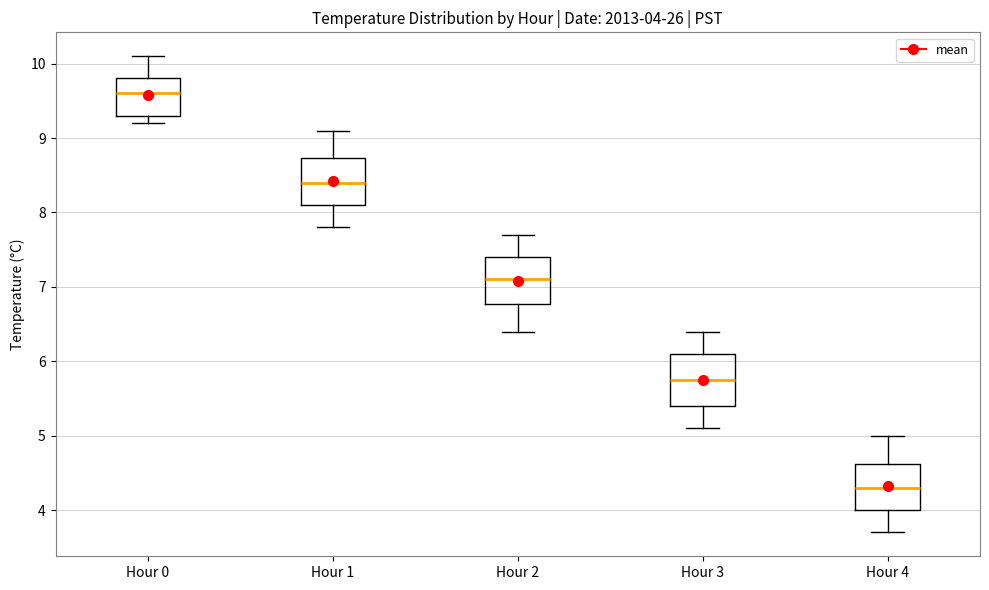

Which box has the highest median line?

Hour 0